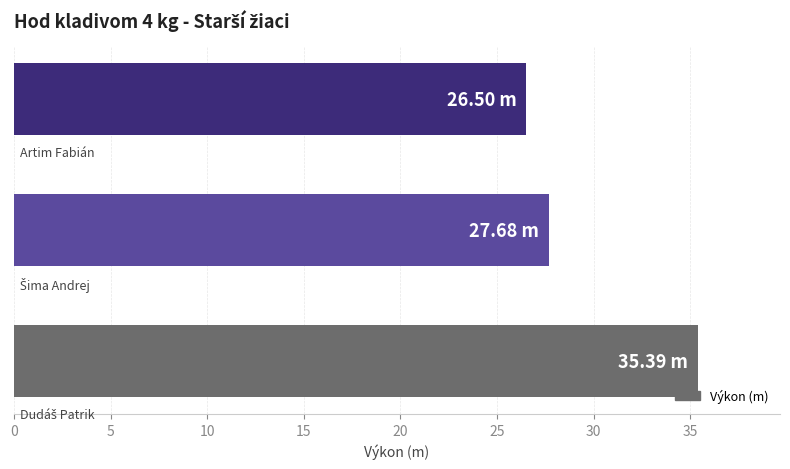

What is the average value?

29.9